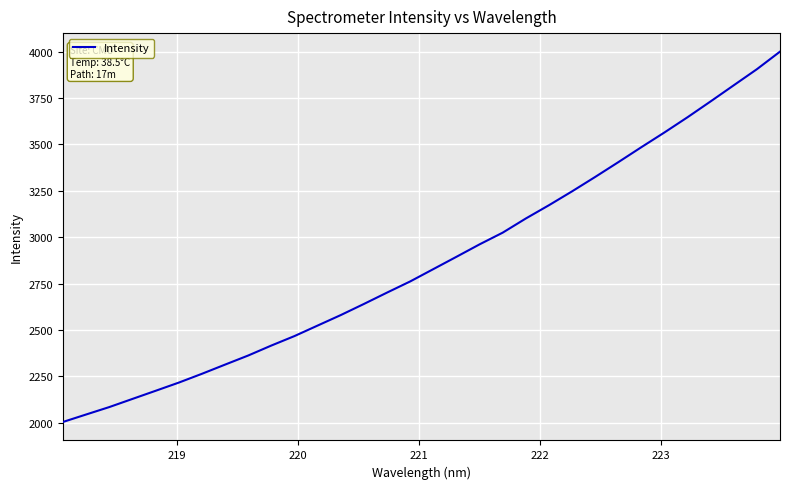

What is the minimum value shown in the chart?

2004.2